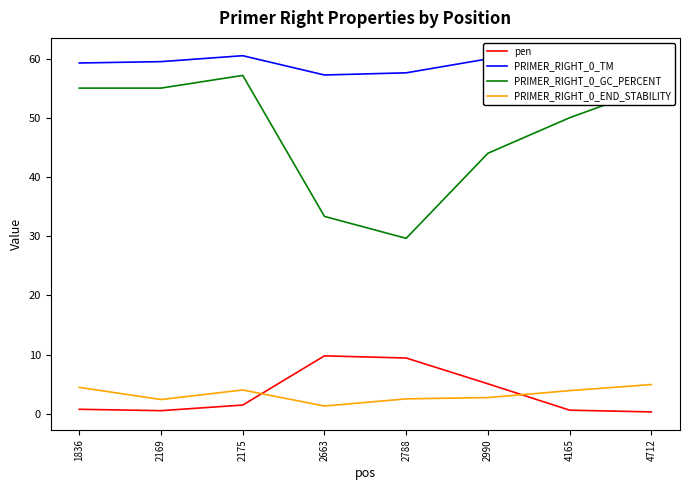

In PRIMER_RIGHT_0_END_STABILITY, how many points are lower than both neighbors (excluding endpoints)?

2